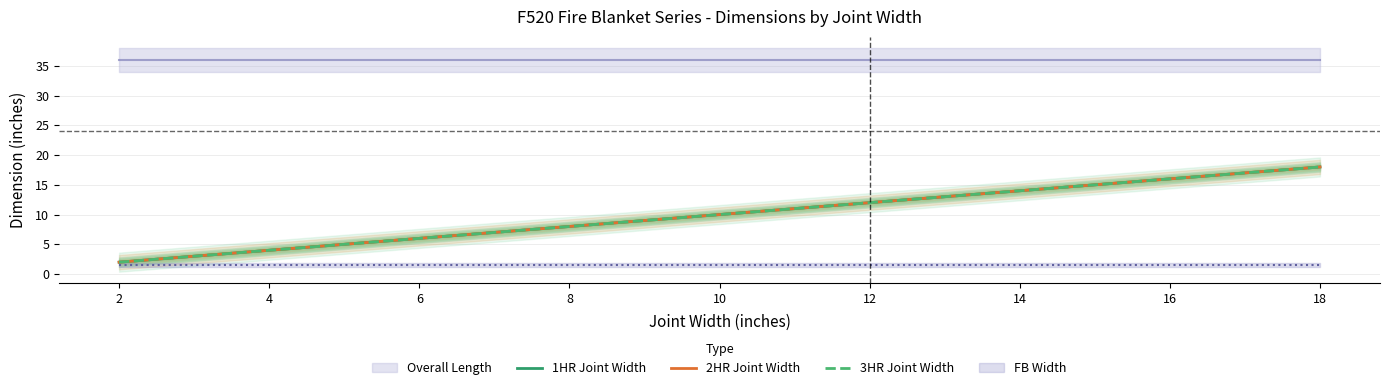

At which label does 2HR Joint Width first exceed 10?

12